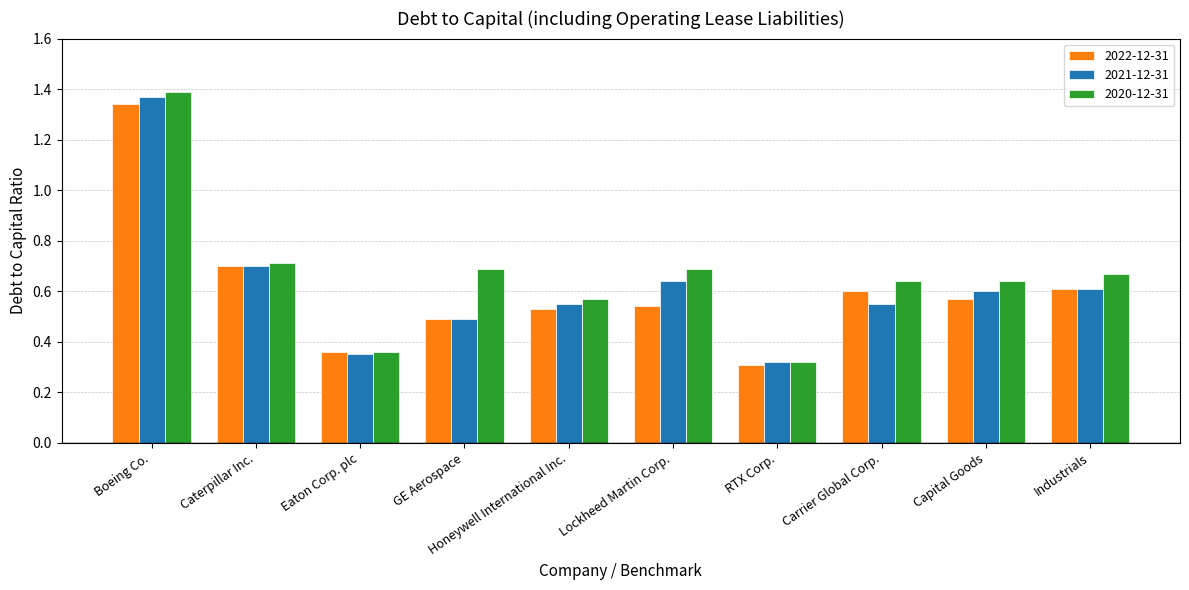

Which label corresponds to the largest value in the chart?

Boeing Co.